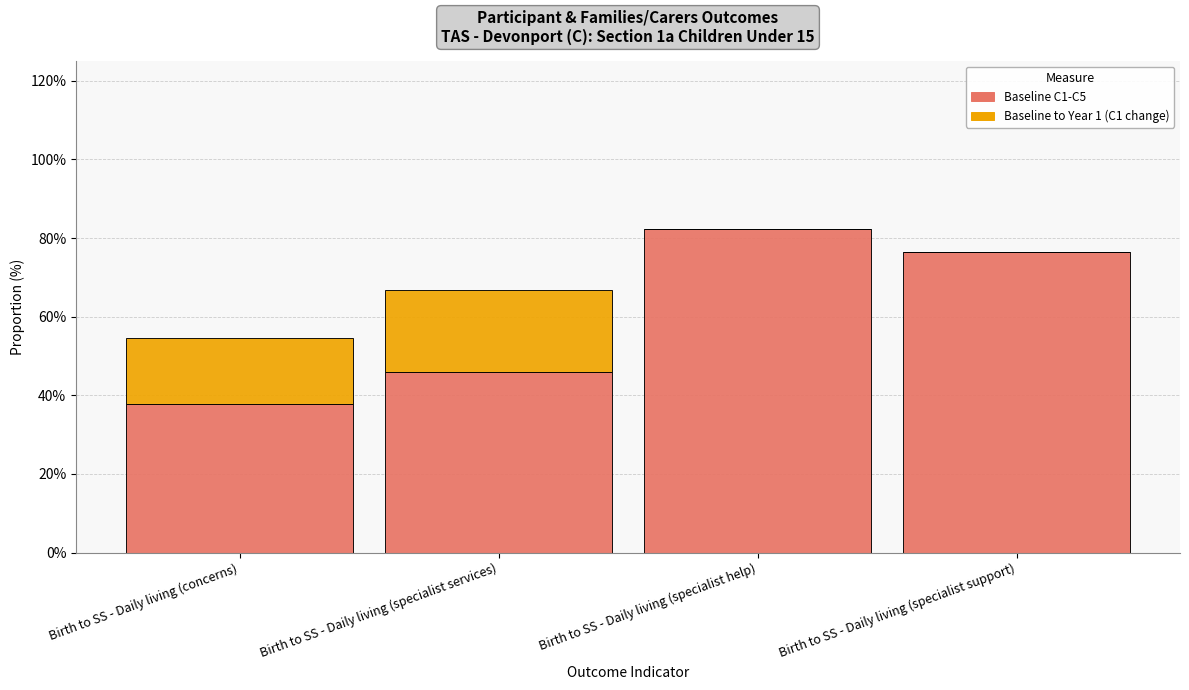

What are all the series names shown in the legend?

Baseline C1-C5, Baseline to Year 1 (C1 change)